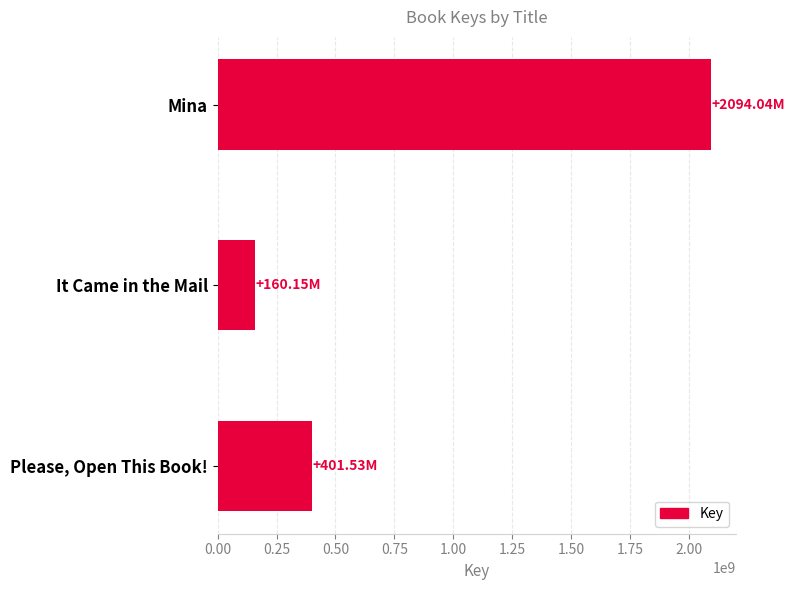

What is the difference between the values at Please, Open This Book! and Mina?

1692502491